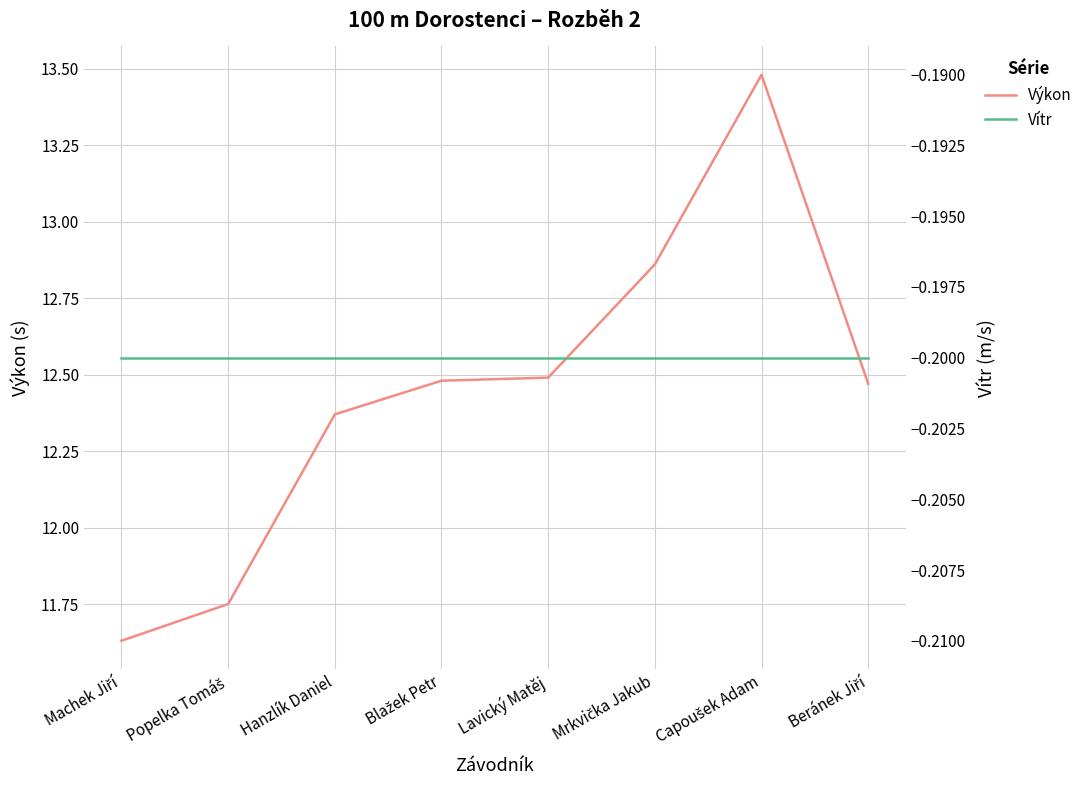

List the series in order of their peak value, highest first.

Výkon, Vítr